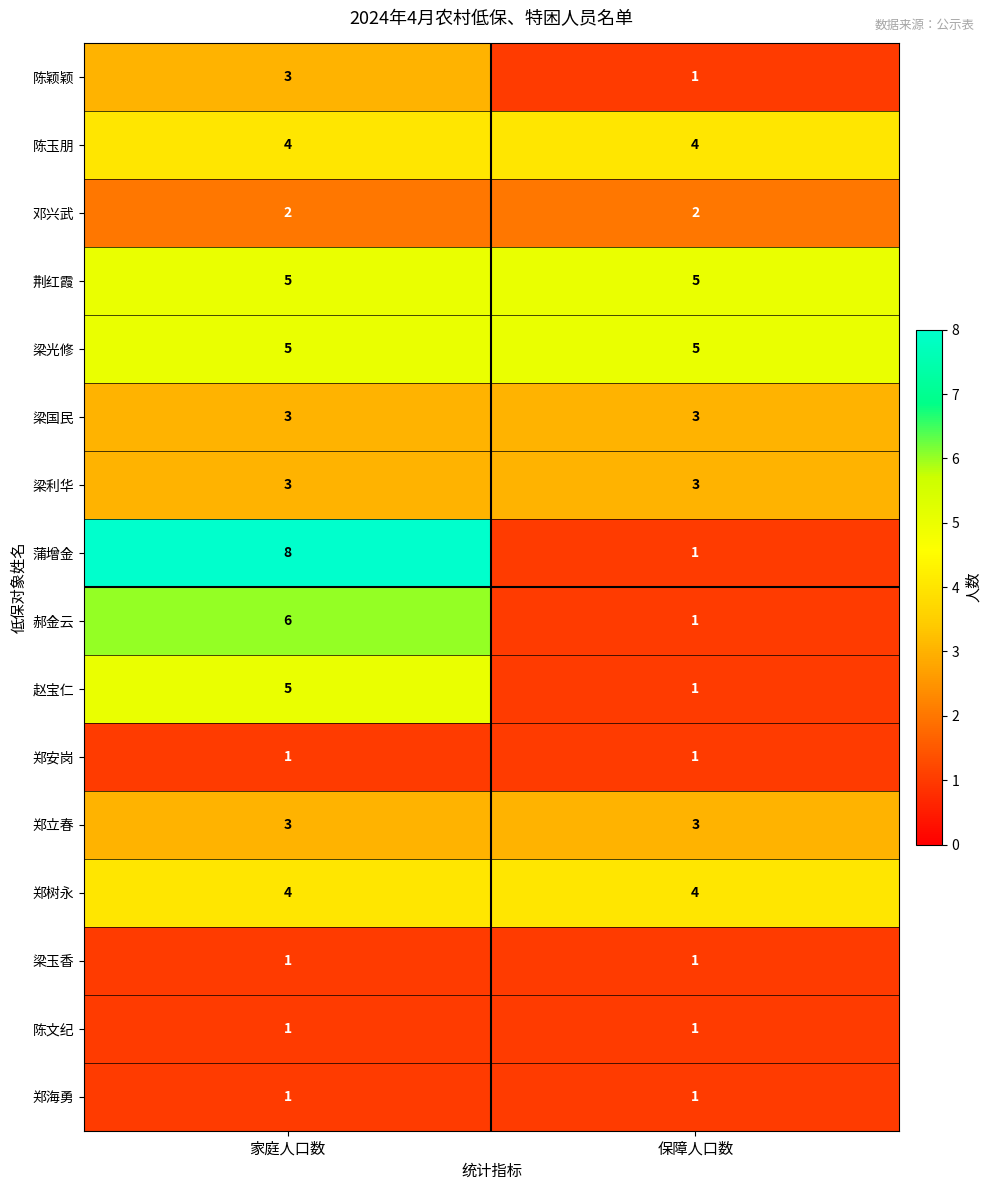

What is the total value across all series at 家庭人口数?

55